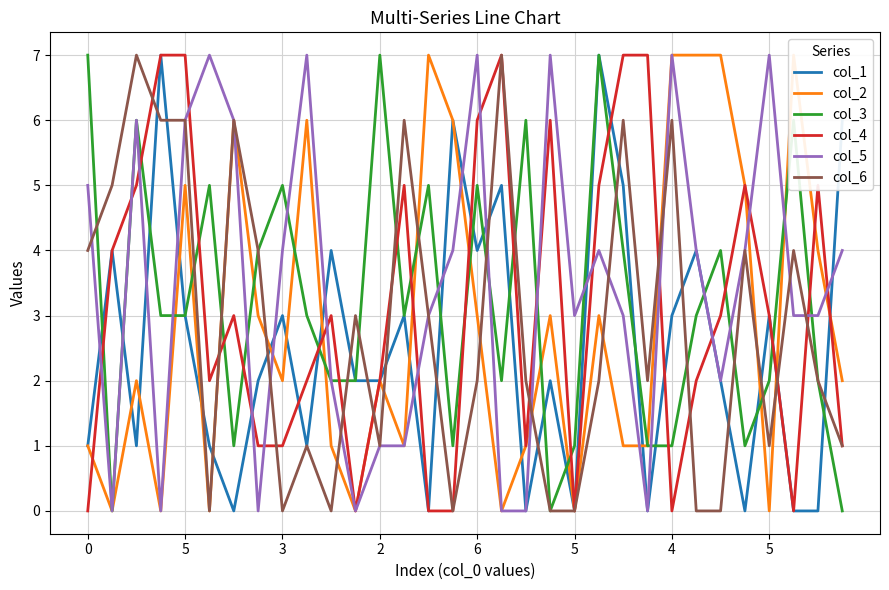

In col_4, how many points are lower than both neighbors (excluding endpoints)?

6